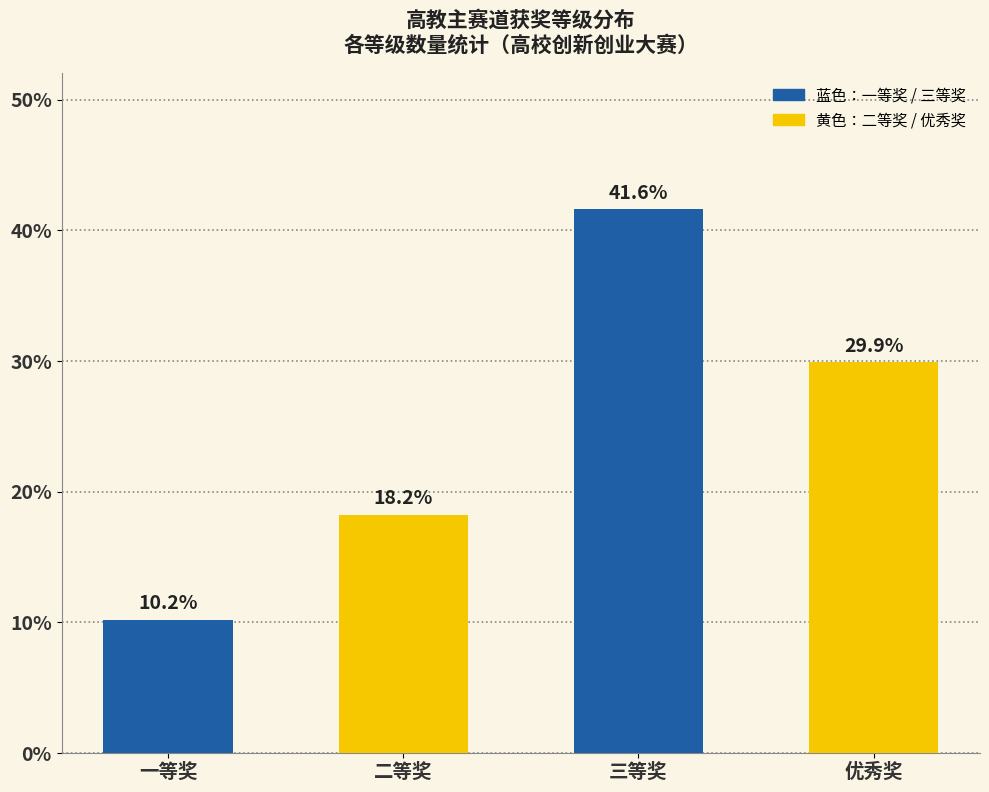

Reading left to right, what are all the values shown in this chart?

10.2	18.2	41.6	29.9